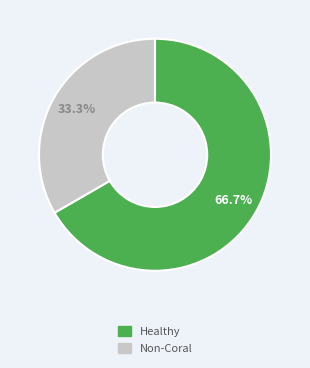

Does any single category account for the majority?

Yes